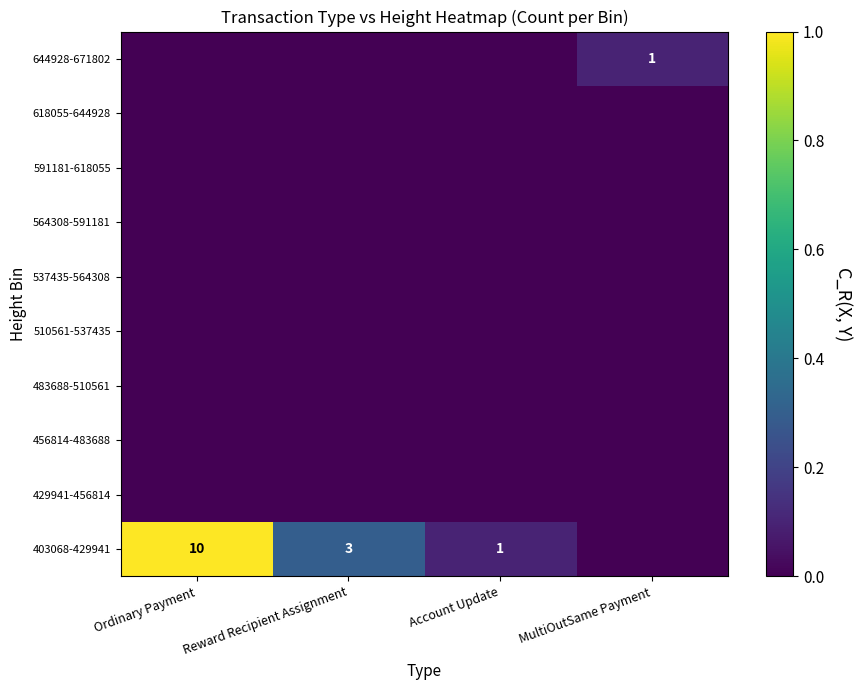

The value of 403068-429941 at Ordinary Payment is 3. True or false?

False